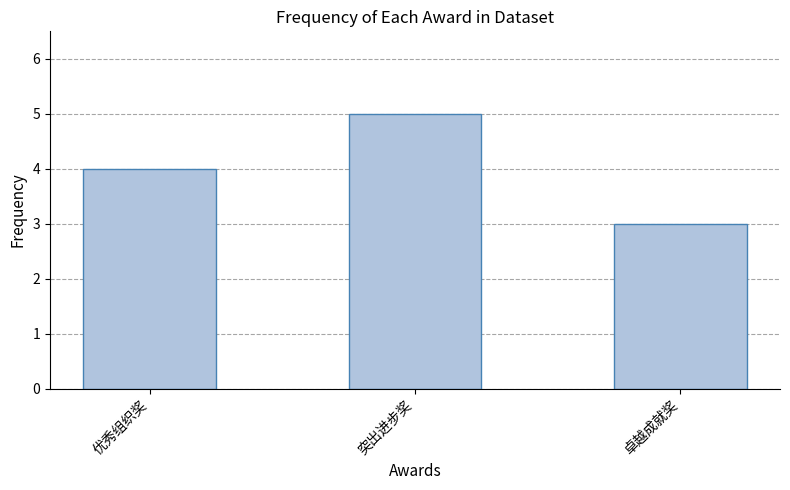

What is the sum of all values?

12